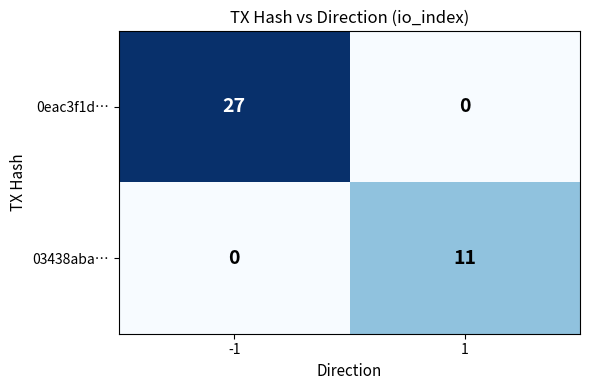

How many categories are shown in the chart?

2